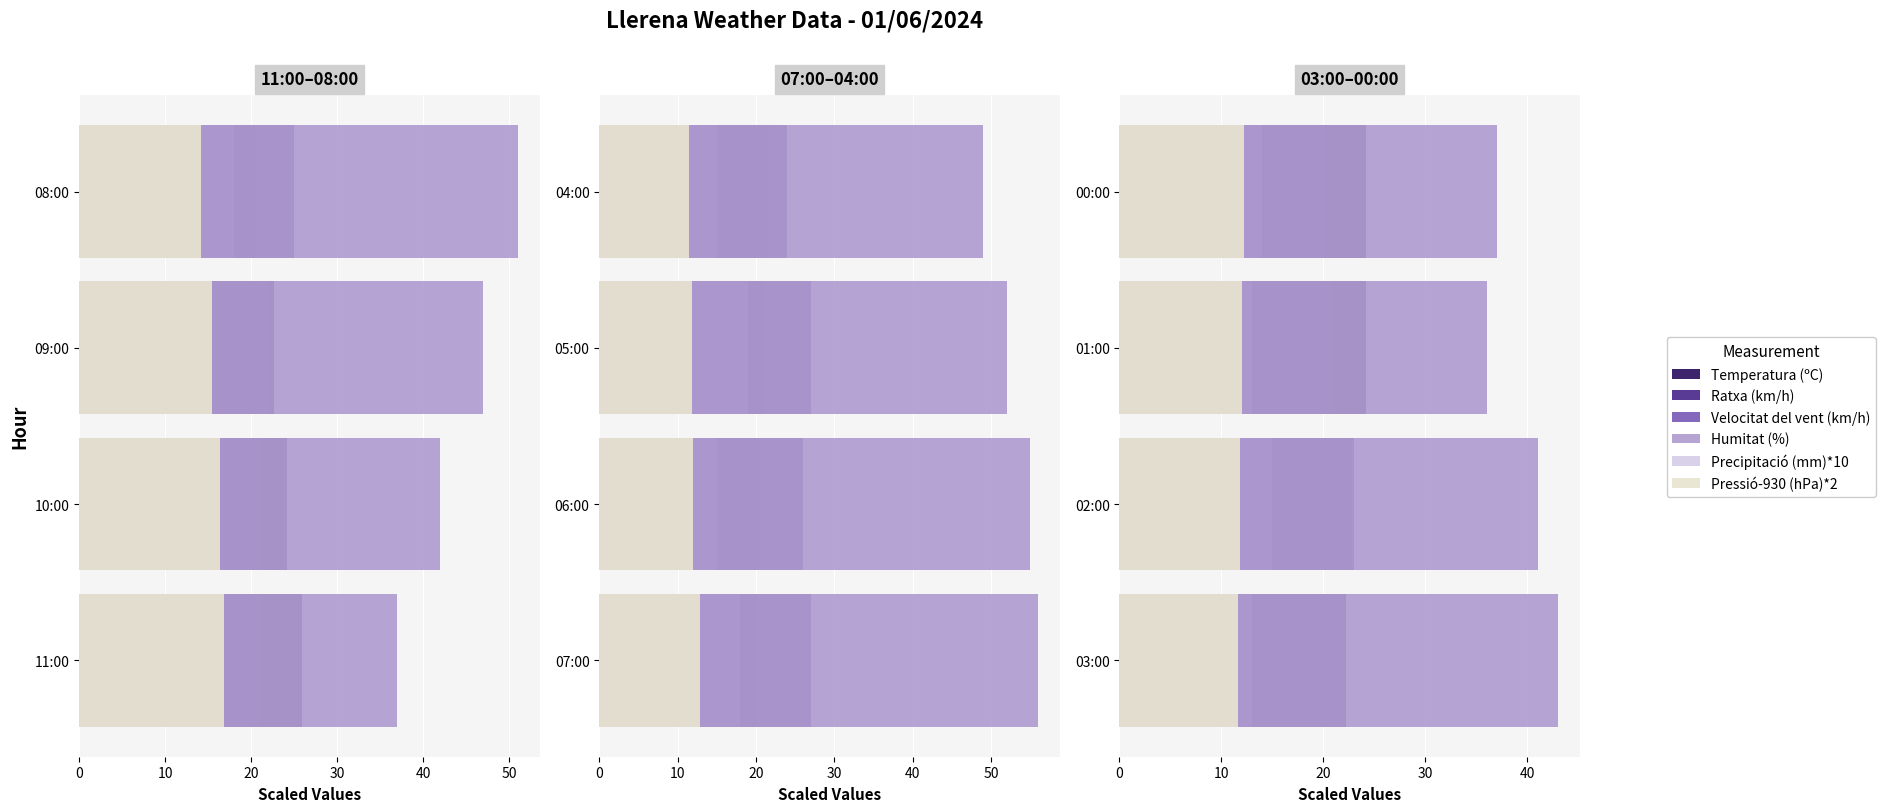

Is it true that Precipitació (mm)*10 equals 0.5 at 30?

False